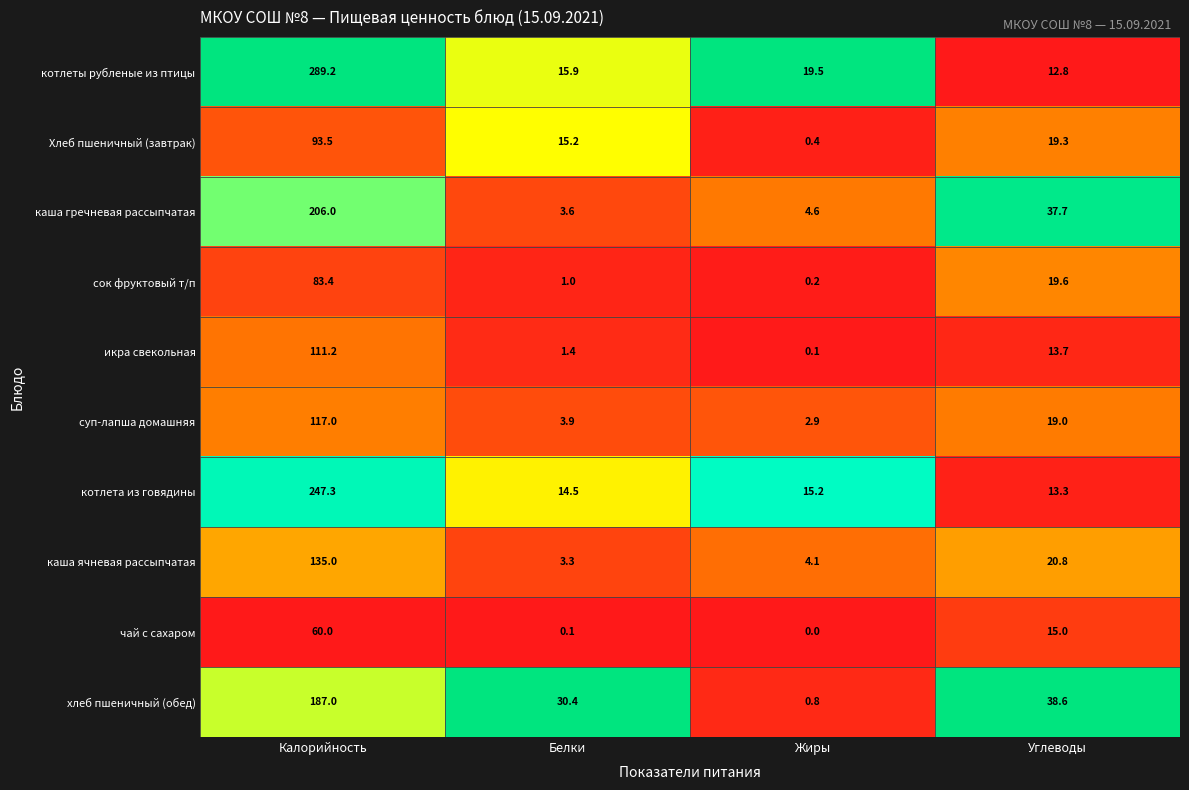

Which series changed the most between Белки and Жиры?

хлеб пшеничный (обед)